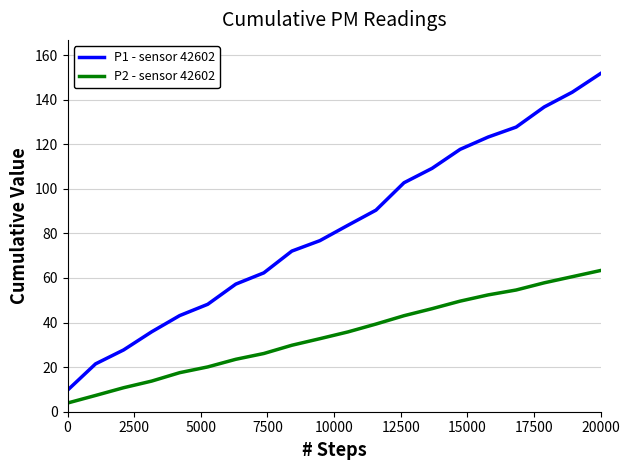

What are all the series names shown in the legend?

P1 - sensor 42602, P2 - sensor 42602